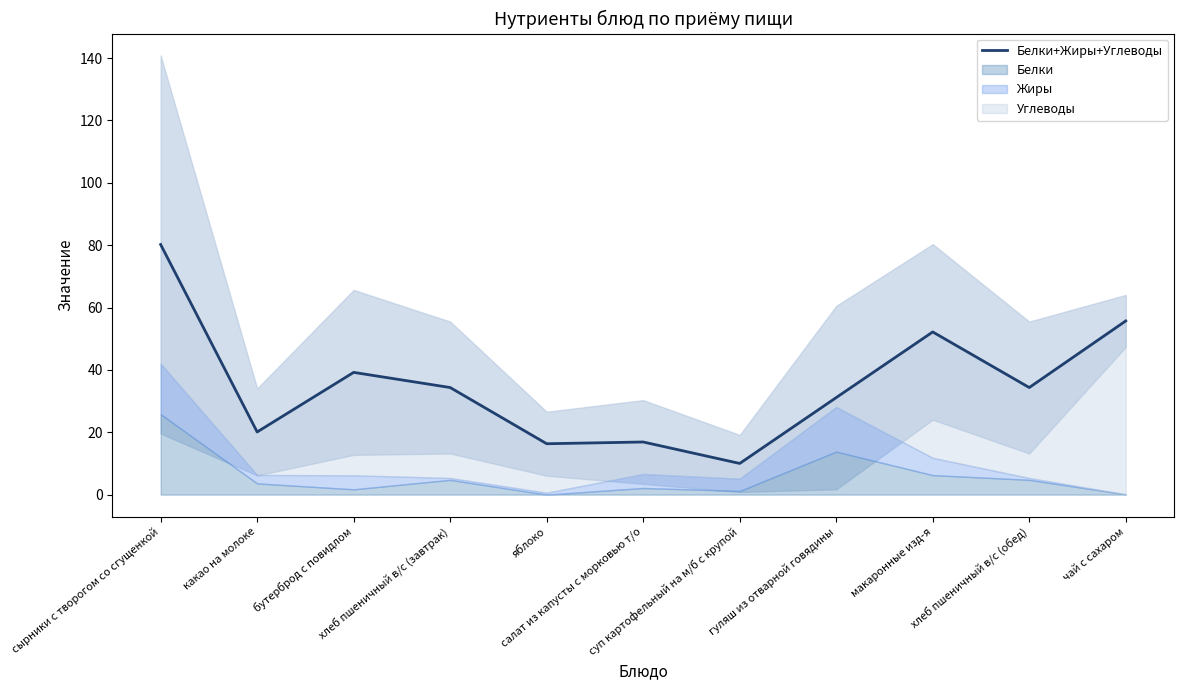

How many points are higher than both their immediate neighbors (excluding endpoints)?

3